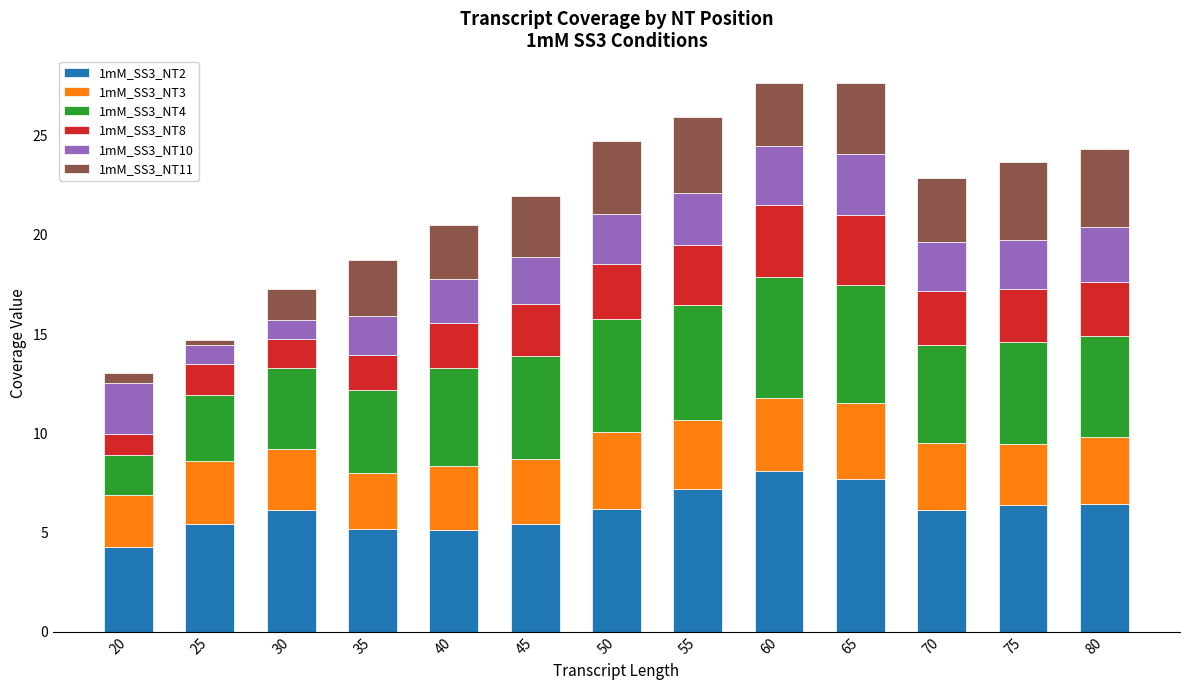

The value of 1mM_SS3_NT2 at 45 is 3.5. True or false?

False